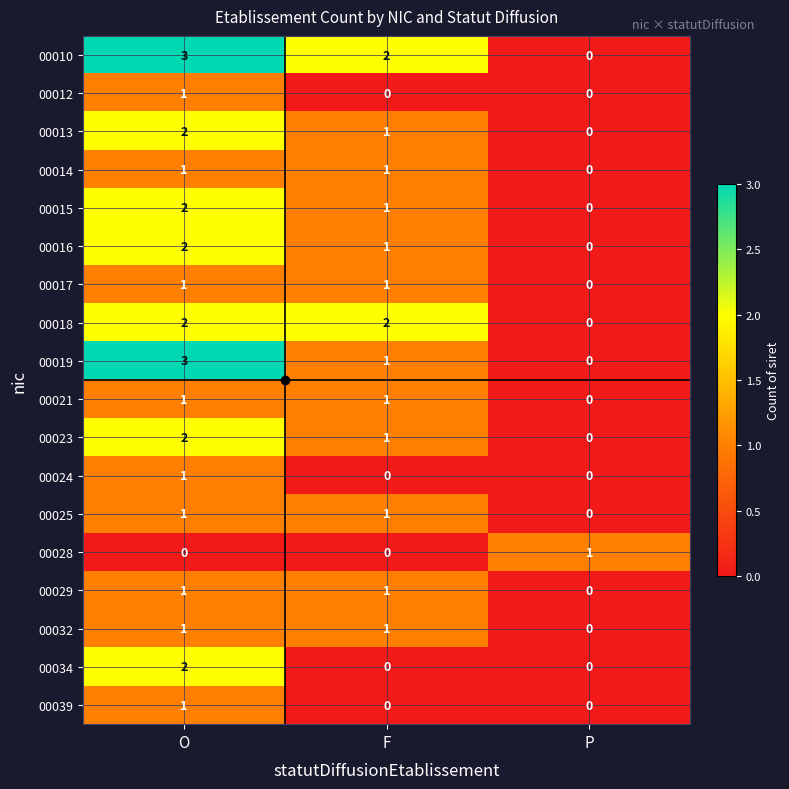

Which series has the largest total across all categories?

00010